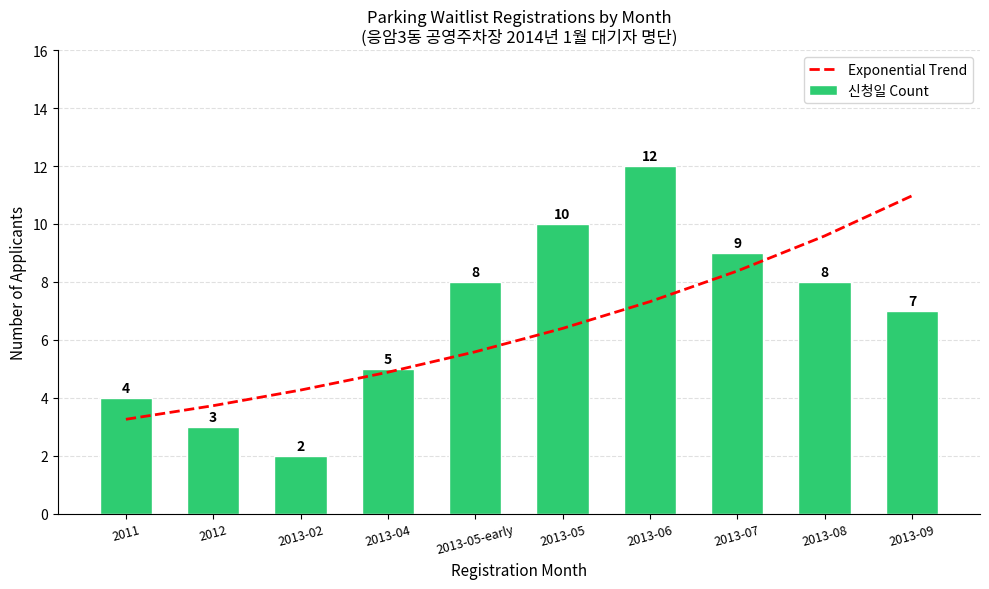

The value of 신청일 Count at 2013-05-early is 12.8. True or false?

False